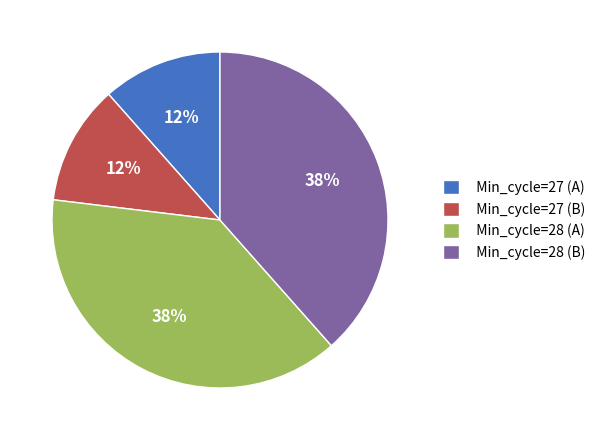

Does Min_cycle=28 (B) represent more than half of the total?

No